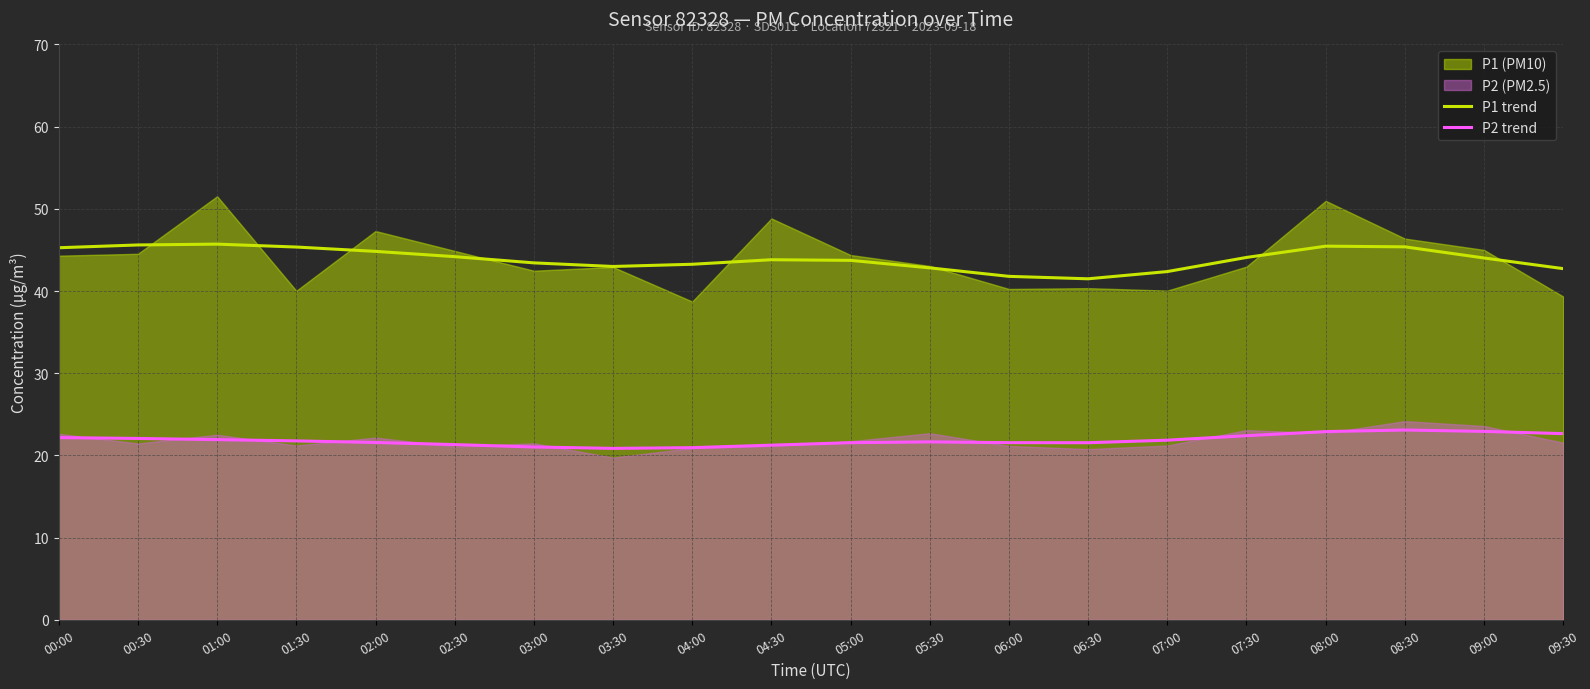

True or false: P1 trend and P2 trend cross at least once.

False